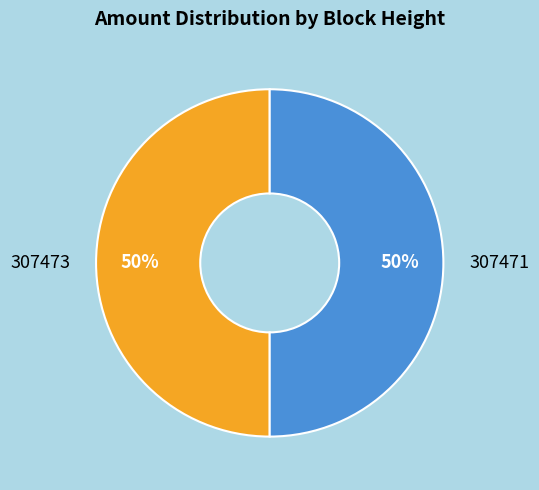

What percentage is the 307473 slice, to the nearest percent?

50%